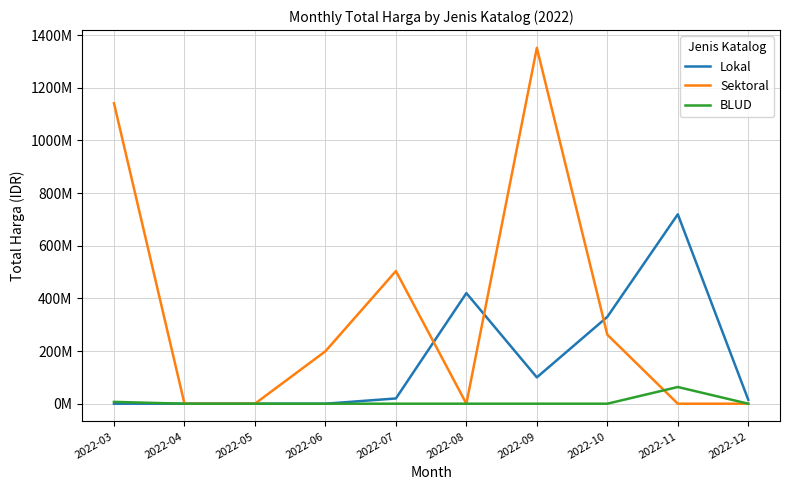

Is this an area chart (filled region under the line)?

No